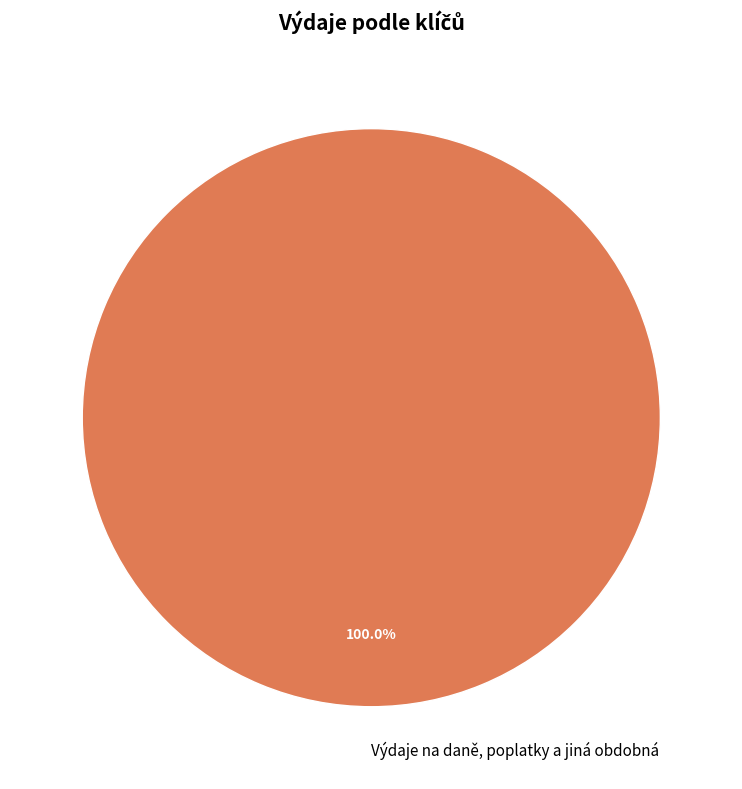

How many segments does this pie chart have?

1